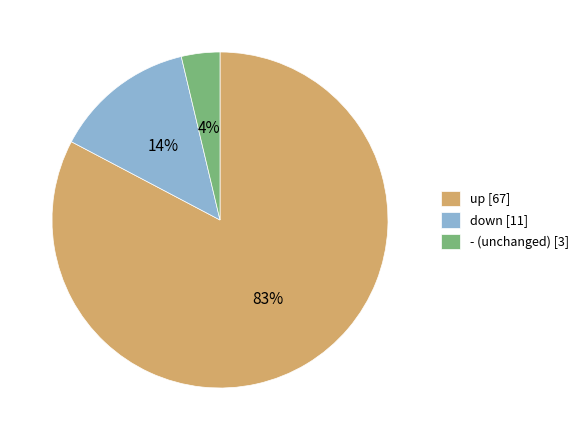

Between - (unchanged) [3] and up [67], which is larger?

up [67]